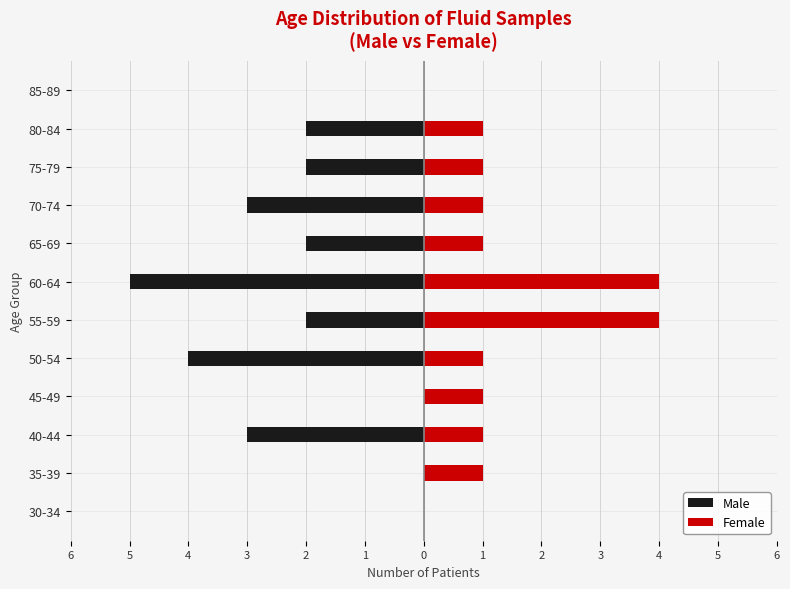

What is the sum of all Male values?

-23